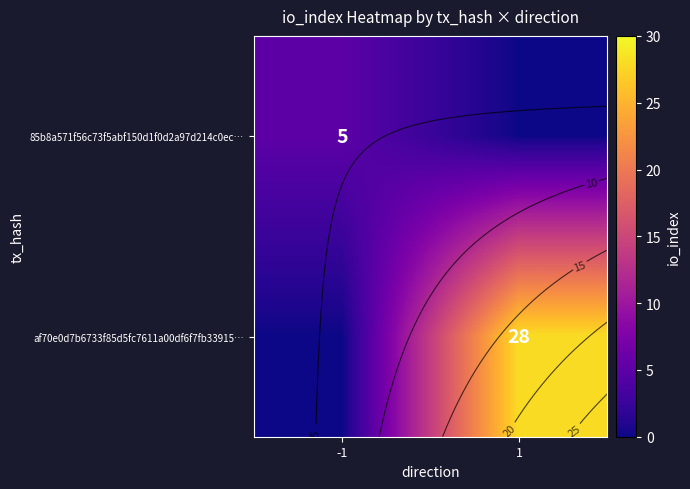

True or false: af70e0d7b6733f85d5fc7611a00df6f7fb33915… has a value of 28 at 1.

True